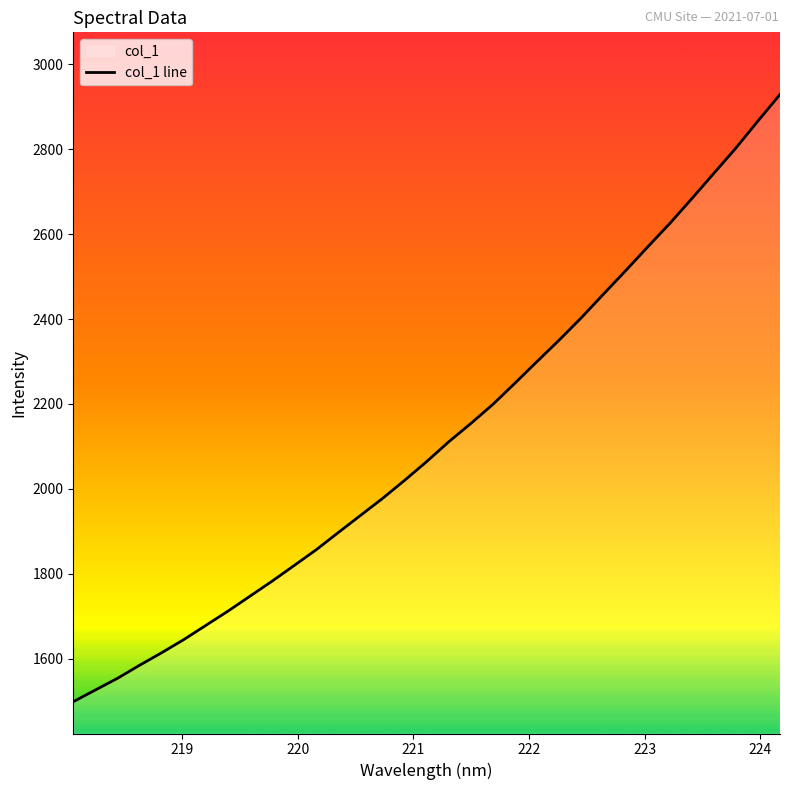

How many series are shown in this chart?

1